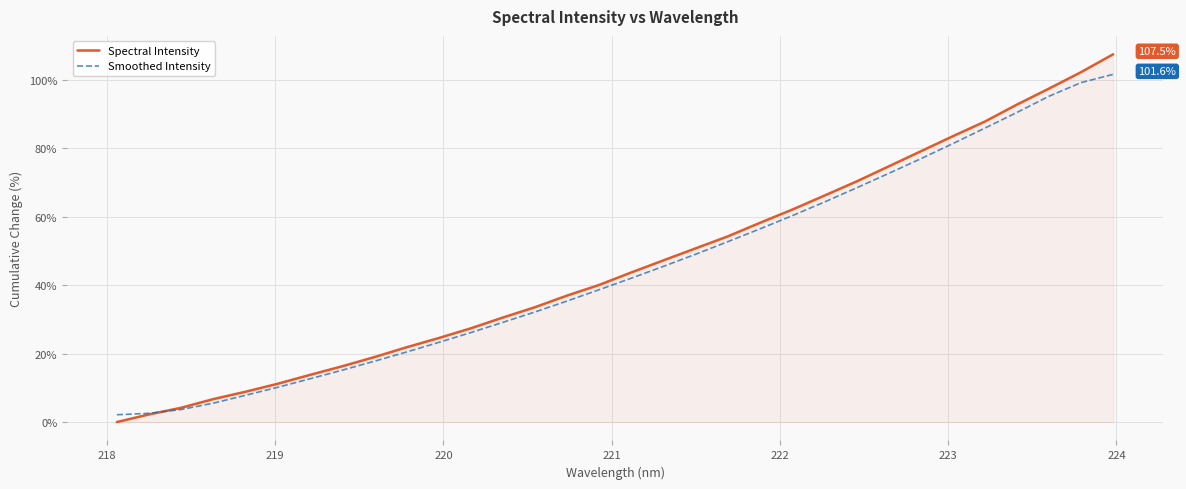

List the series in order of their overall mean, highest first.

Spectral Intensity, Smoothed Intensity